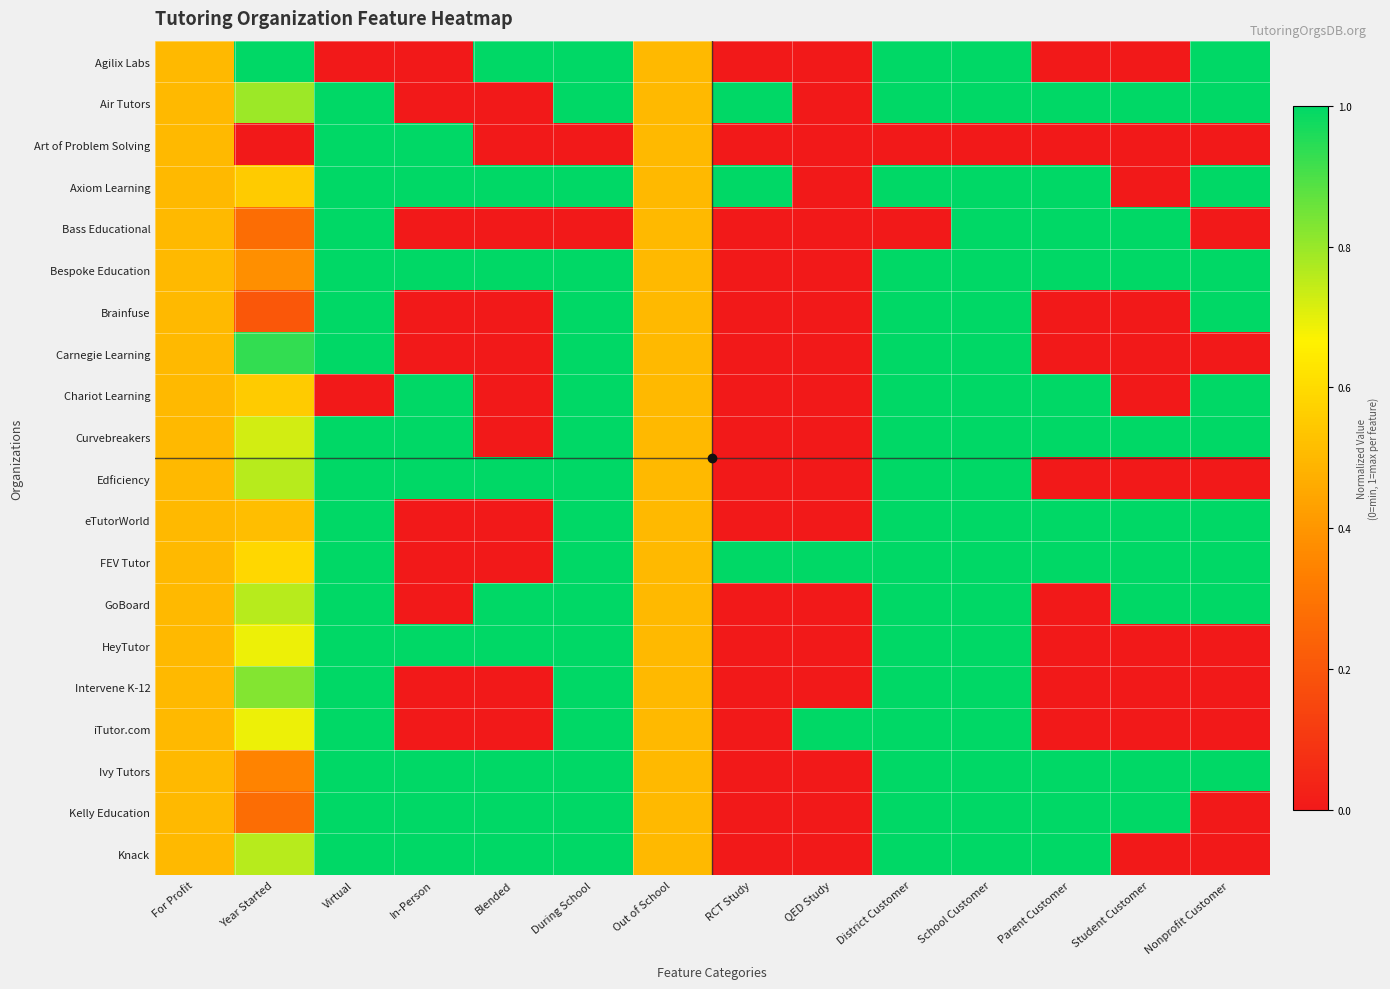

At how many categories does at least one series exceed 0?

14